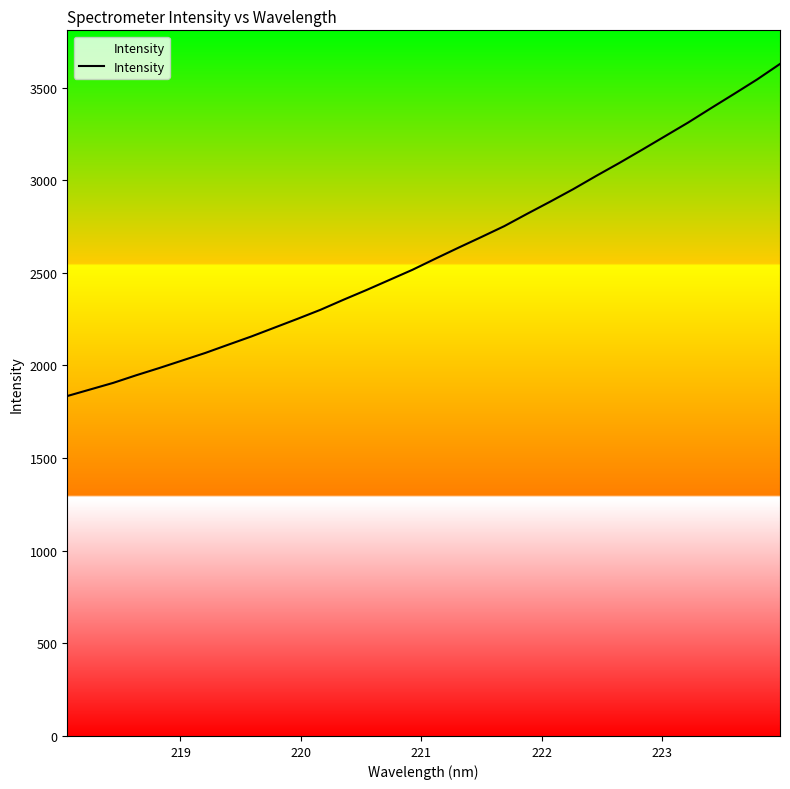

What is the greatest value displayed?

3627.4